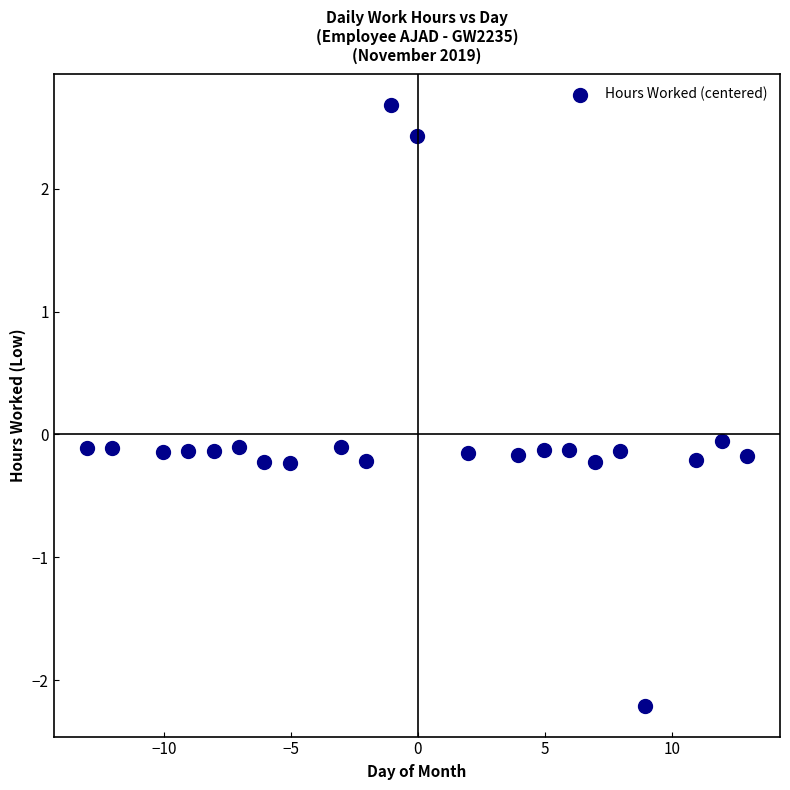

What is the range of Y values (max minus min)?

4.9